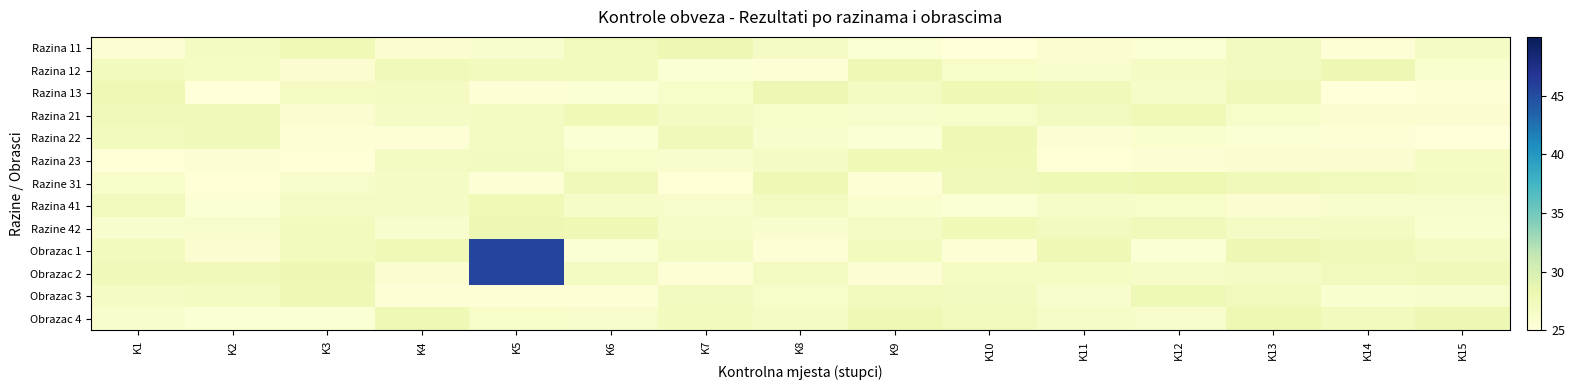

Rank the series by their maximum value, from lowest to highest.

Razina 41, Razina 21, Razina 23, Razina 22, Obrazac 3, Razine 42, Razina 12, Razina 13, Razina 11, Razine 31, Obrazac 4, Obrazac 1, Obrazac 2